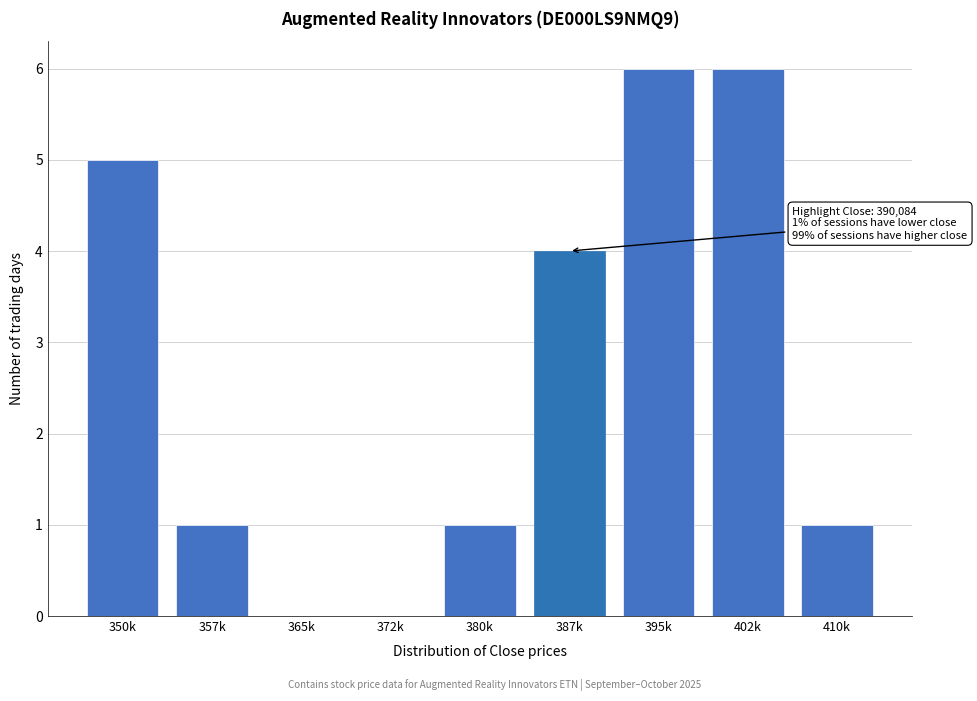

Reading left to right, what are all the values shown in this chart?

350k=5	357k=1	365k=0	372k=0	380k=1	387k=4	395k=6	402k=6	410k=1